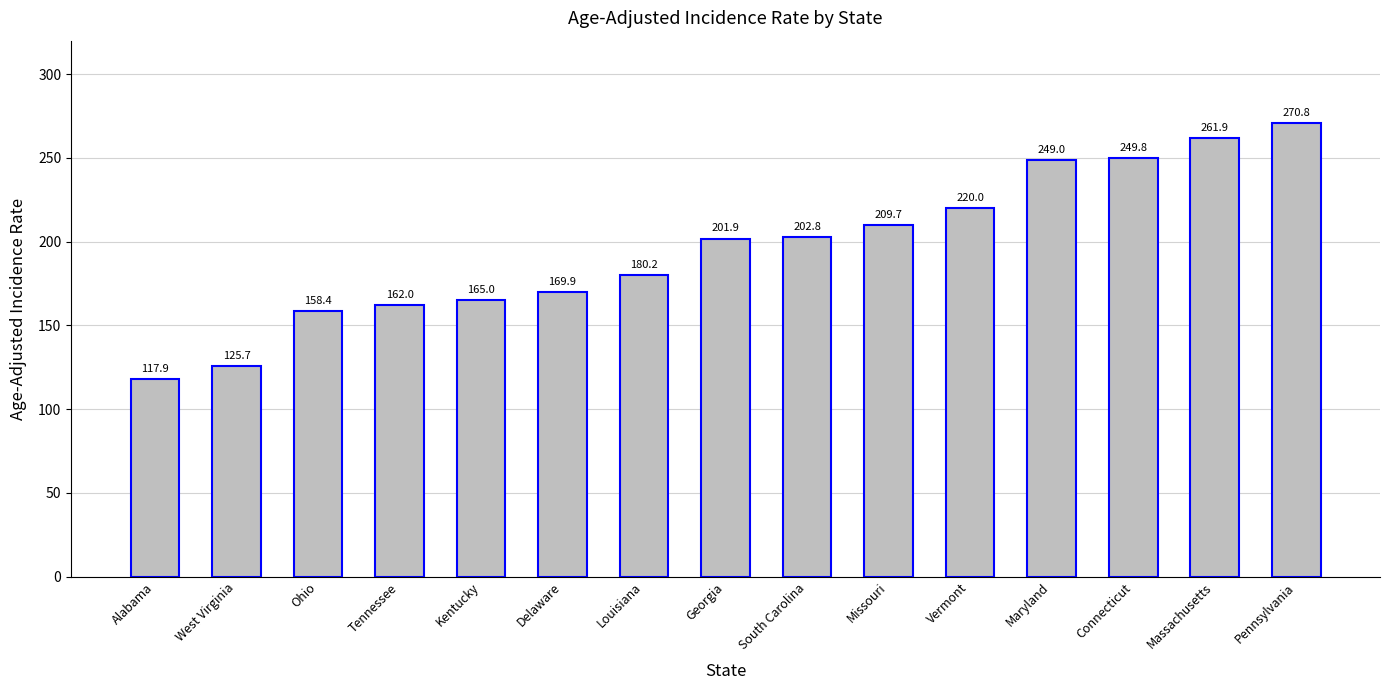

Reading right to left, extract all data points from this chart.

270.8	261.9	249.8	249.0	220.0	209.7	202.8	201.9	180.2	169.9	165.0	162.0	158.4	125.7	117.9